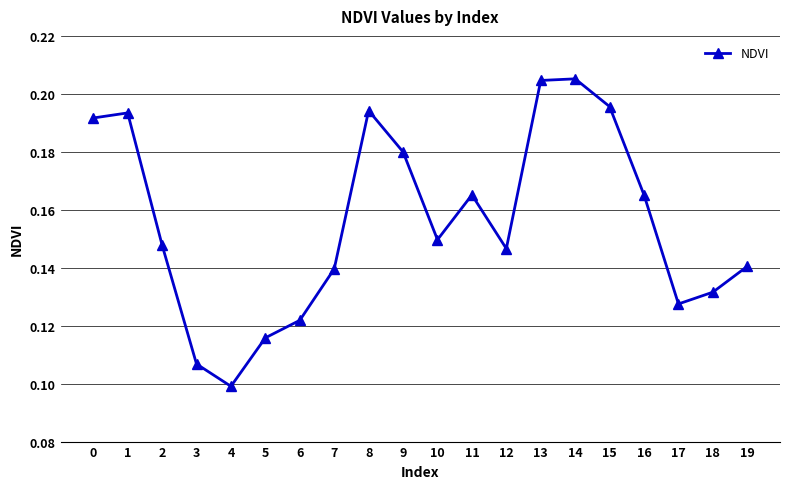

Is this an area chart (filled region under the line)?

No